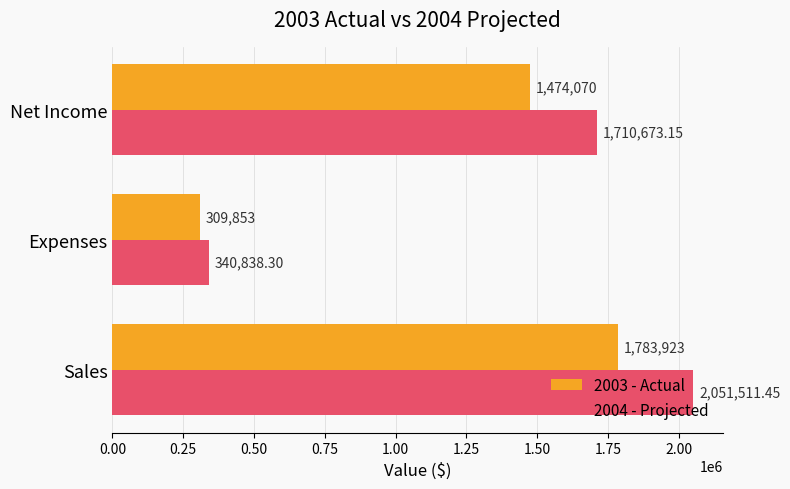

Which category has the lowest value in the 2004 - Projected series?

Expenses